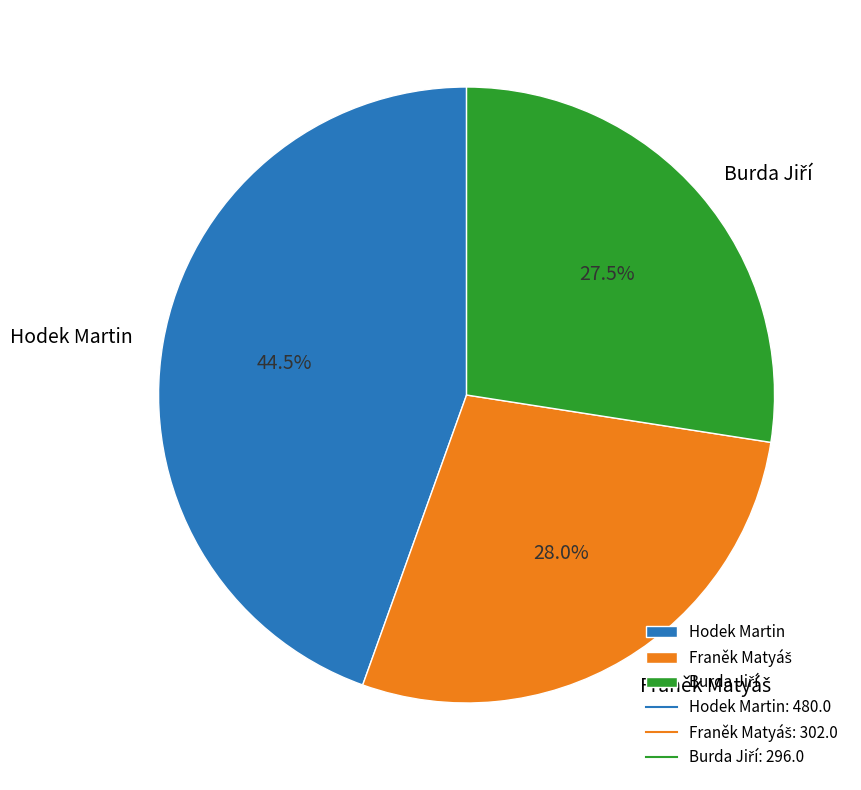

How many slices are in this pie chart?

3